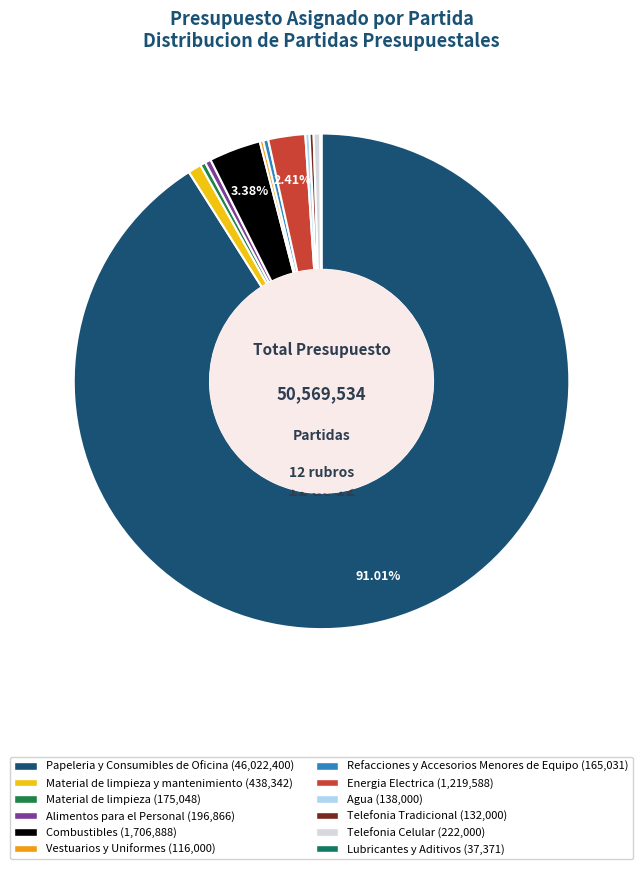

How many slices are in this pie chart?

12